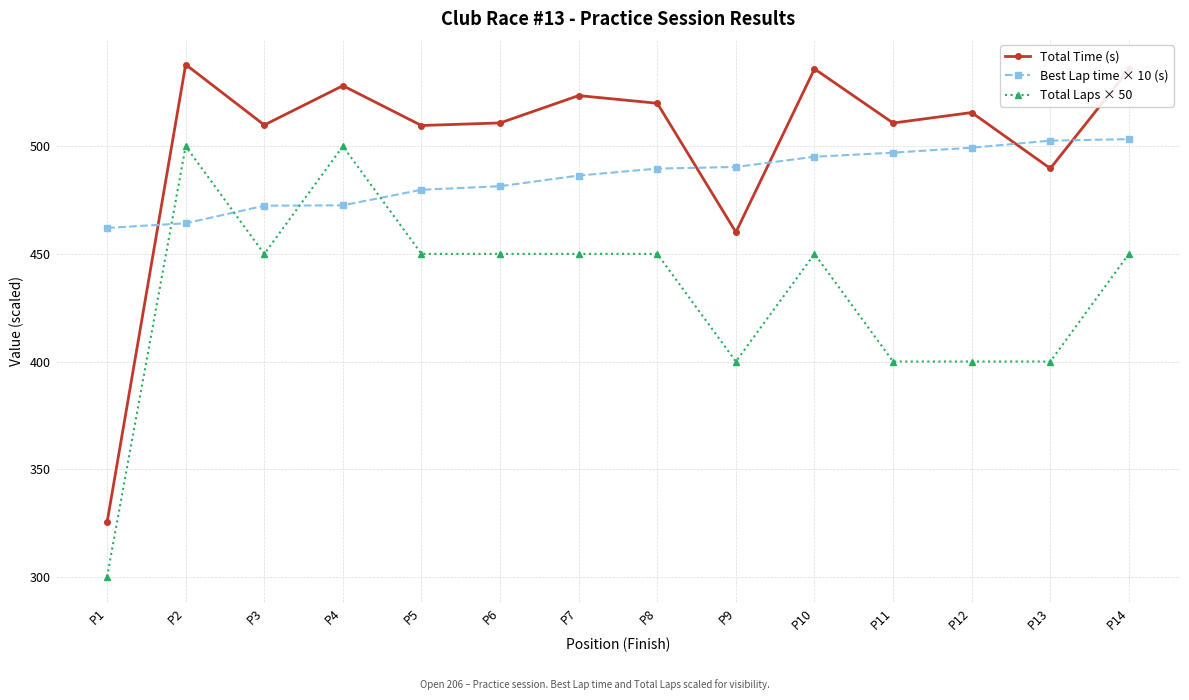

What value does the Total Laps × 50 series have at P1?

300.0